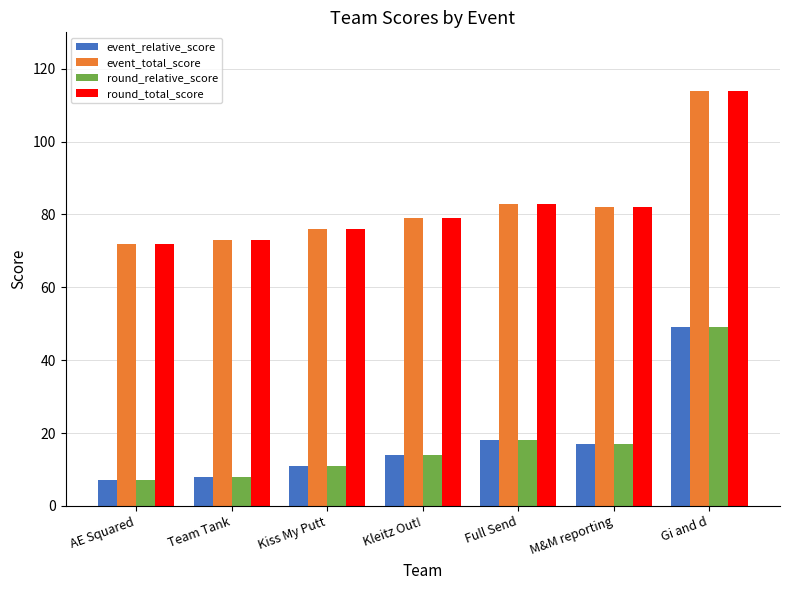

Is it true that round_total_score equals 73 at Team Tank?

True